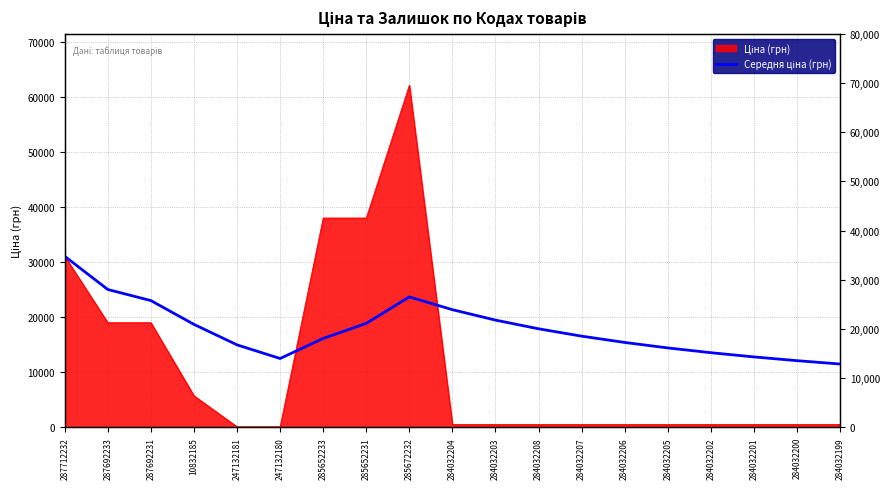

True or false: the data shows 4933.8 at 284032206.

False